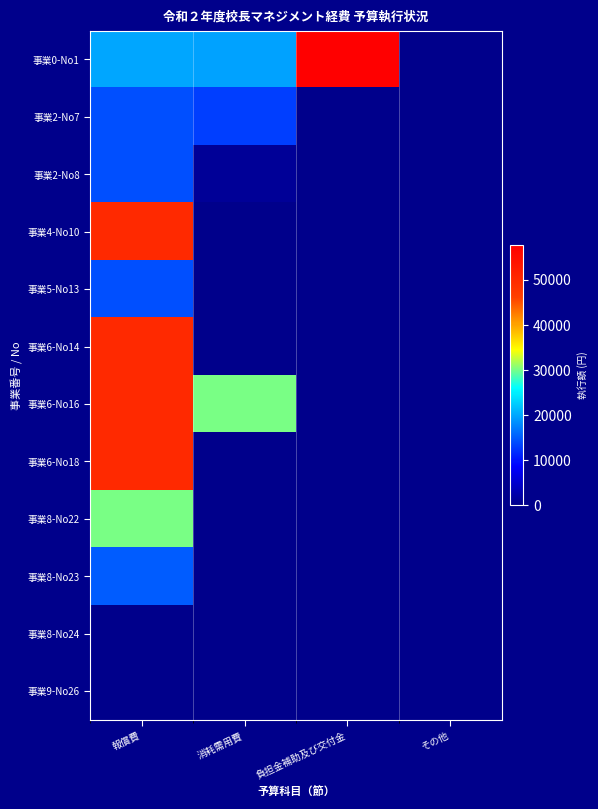

What is the spread (max minus min) of values at 報償費?

50000